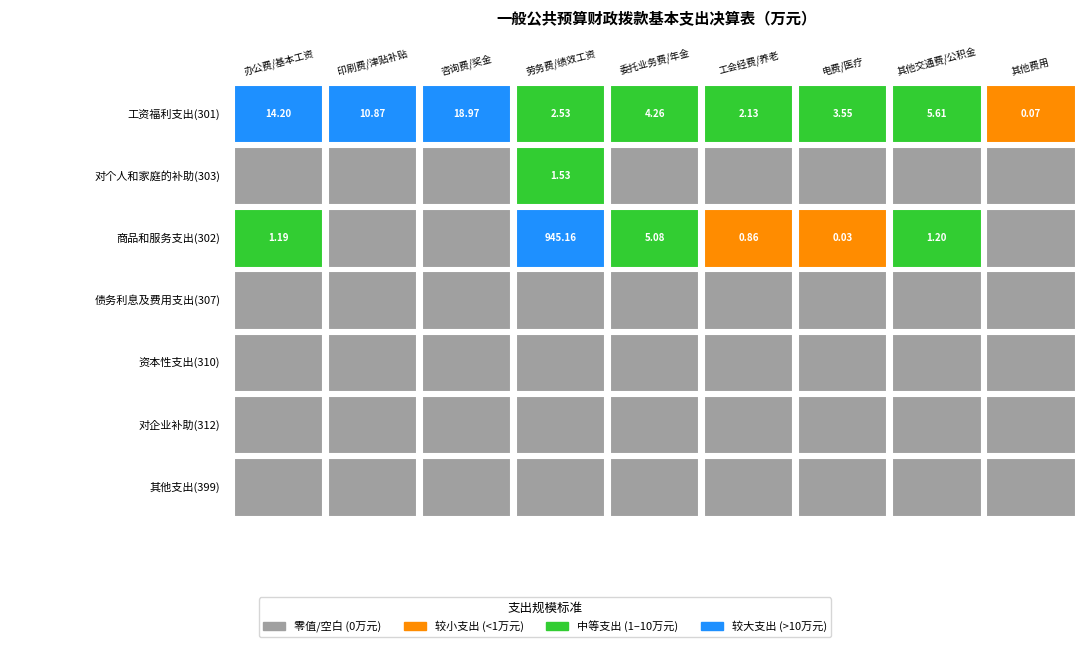

How many values in 商品和服务支出(302) are above zero?

6